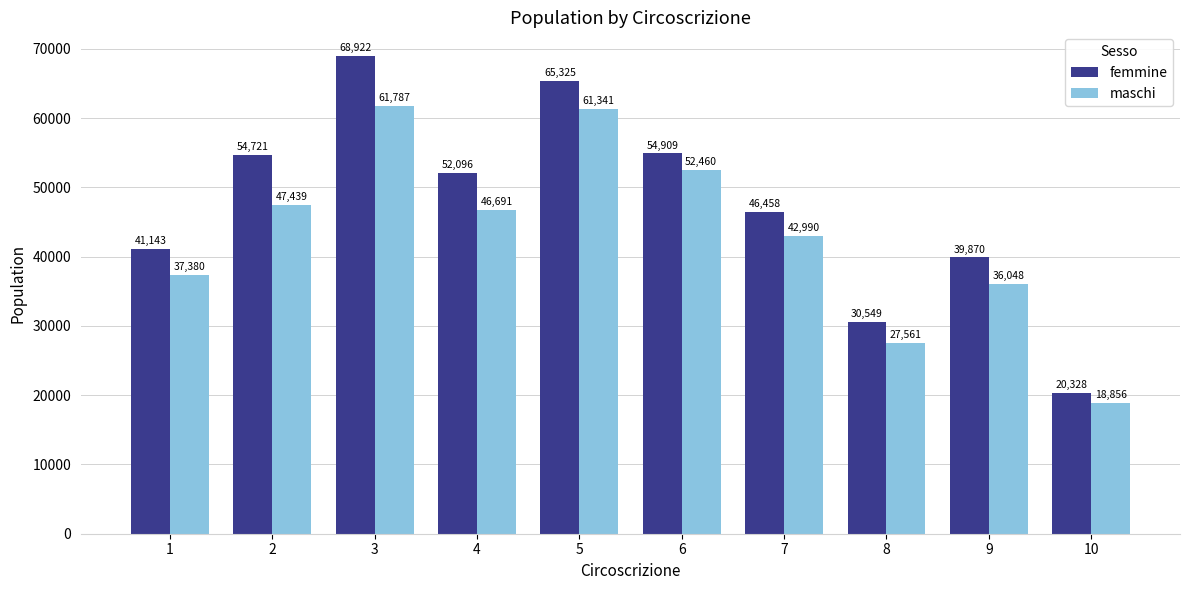

Is the value of maschi at 3 greater than the value of femmine at 4?

Yes